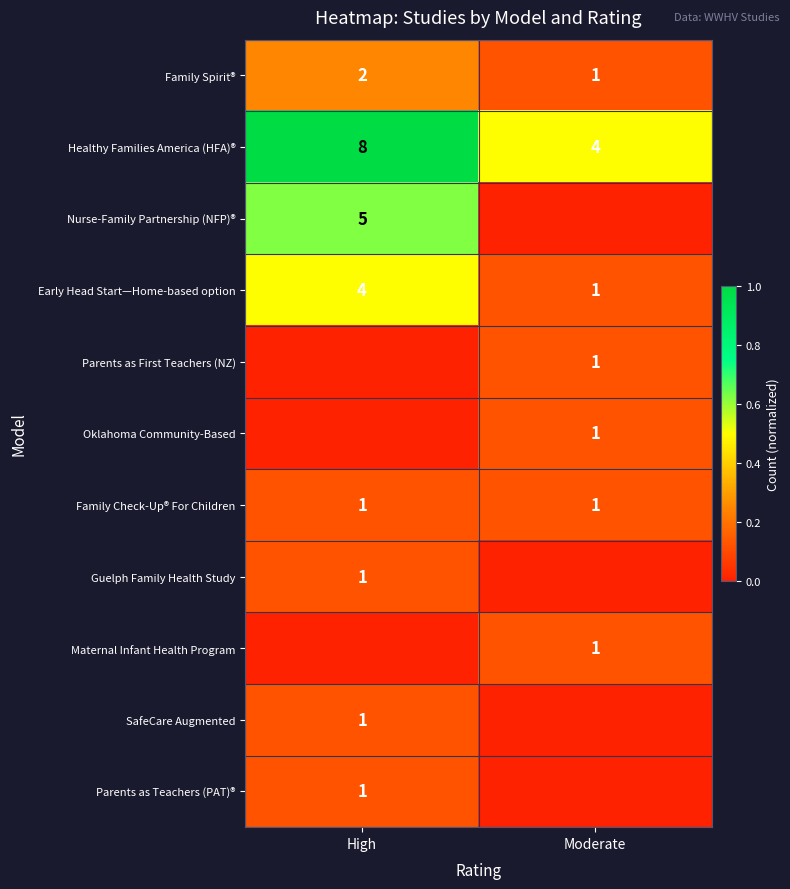

Rank the categories by Early Head Start—Home-based option value from lowest to highest.

Moderate, High